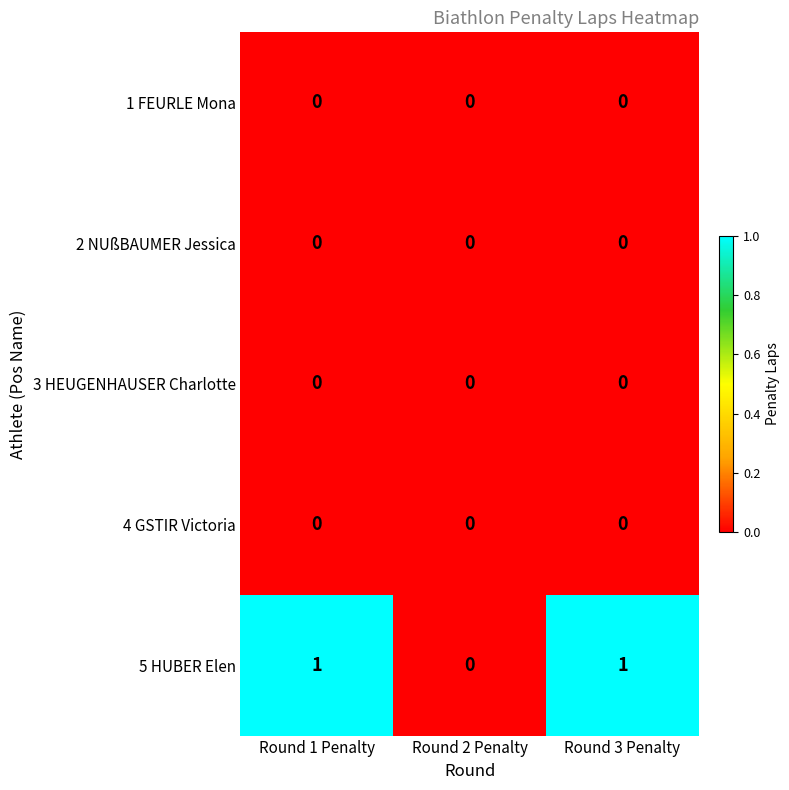

How many 5 HUBER Elen values are between 0 and 1?

3